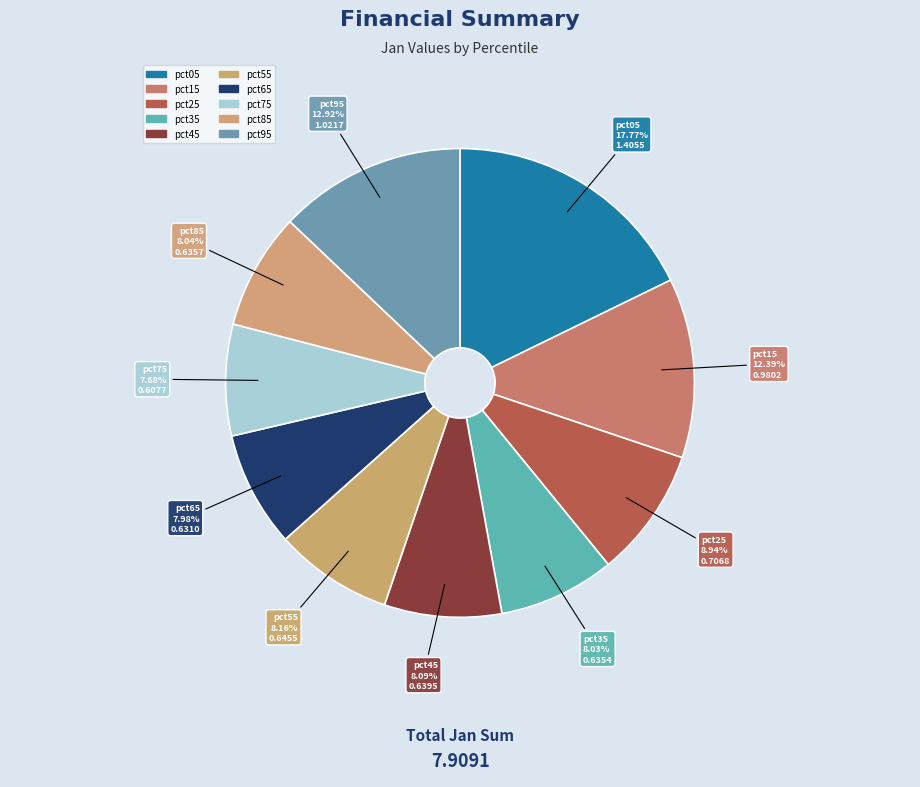

Is the sum of pct55 and pct05 greater than half?

No